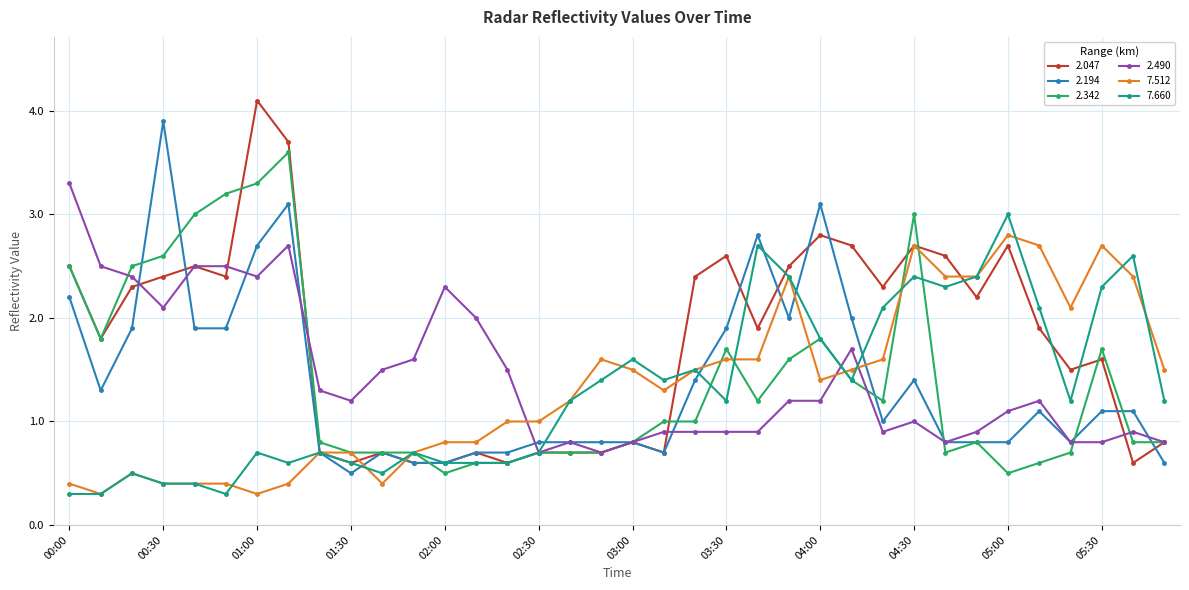

What is the highest value of the 7.660 series?

3.0